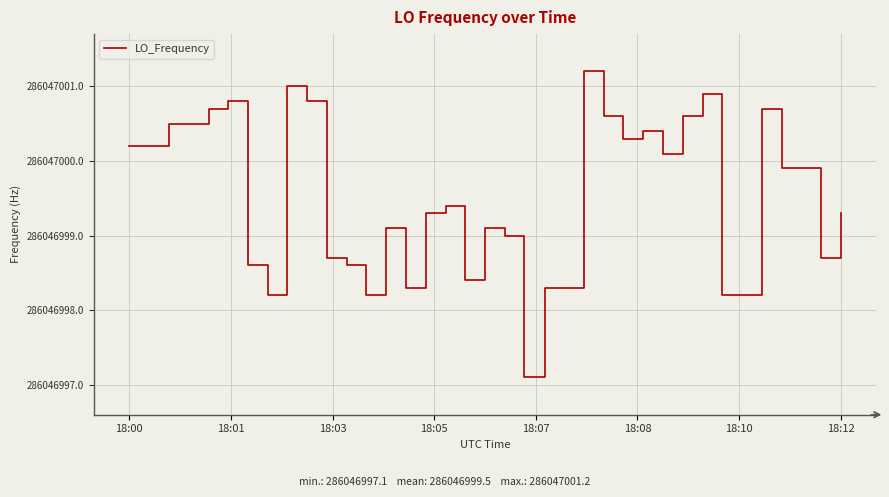

Does the chart have visible grid lines?

Yes